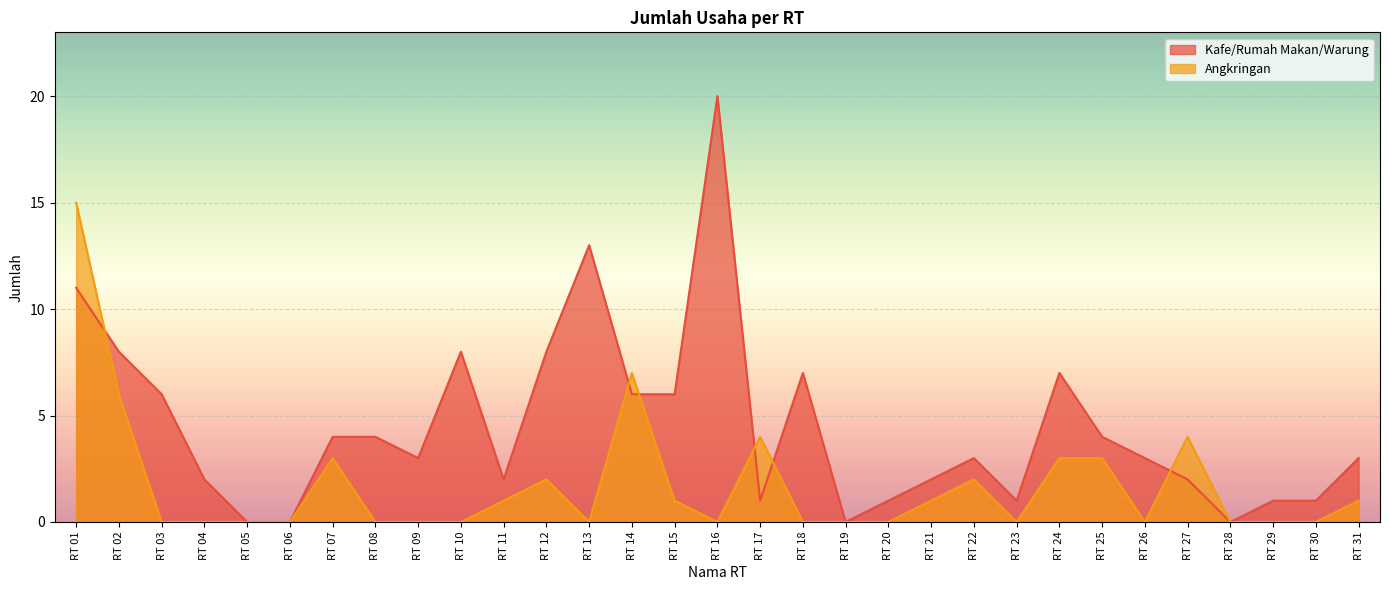

How many lines are shown in the chart?

2